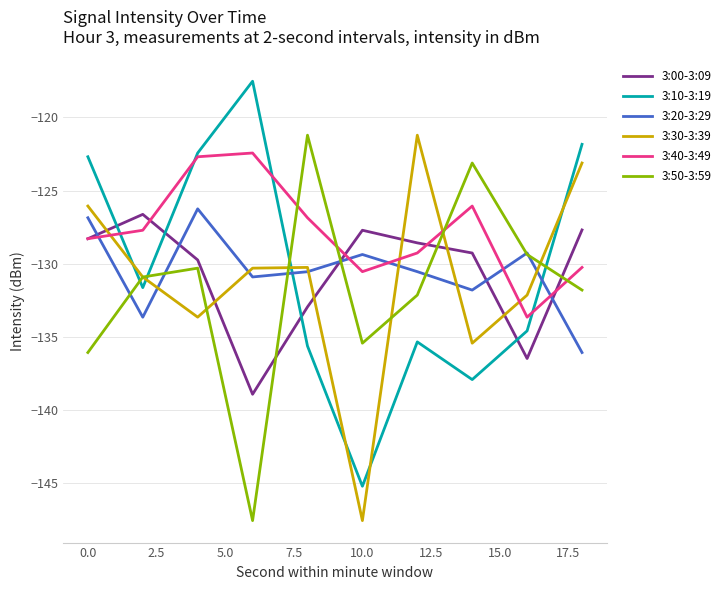

What is the maximum value for 3:50-3:59?

-121.2